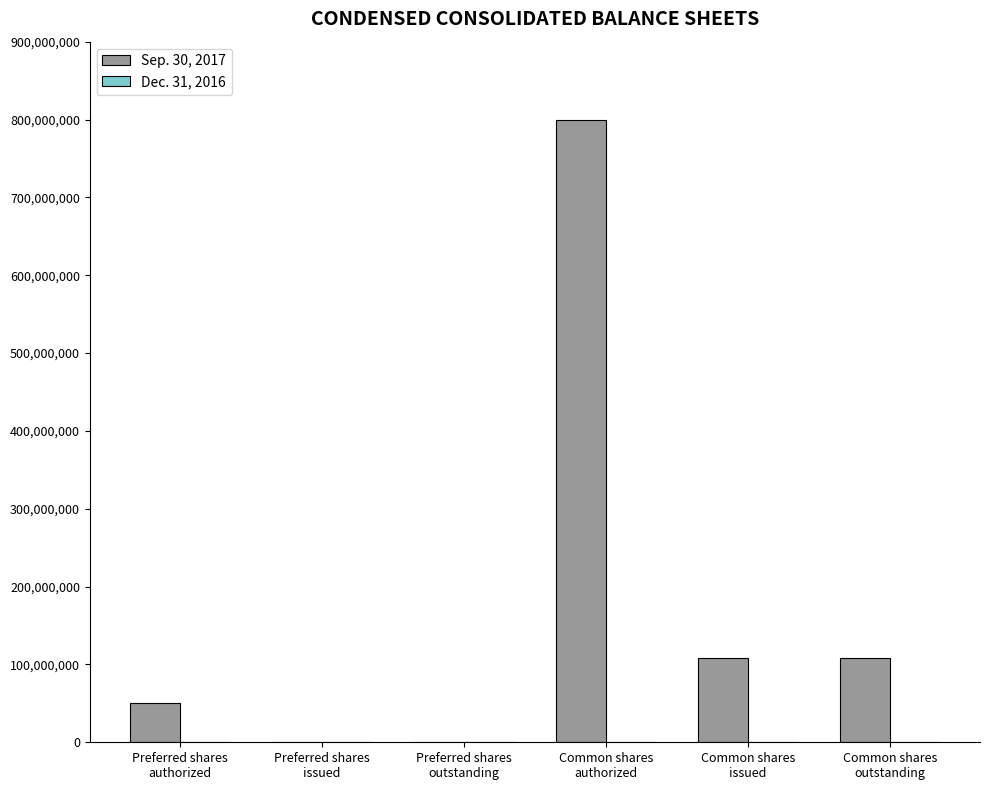

What is the greatest value displayed?

800000000